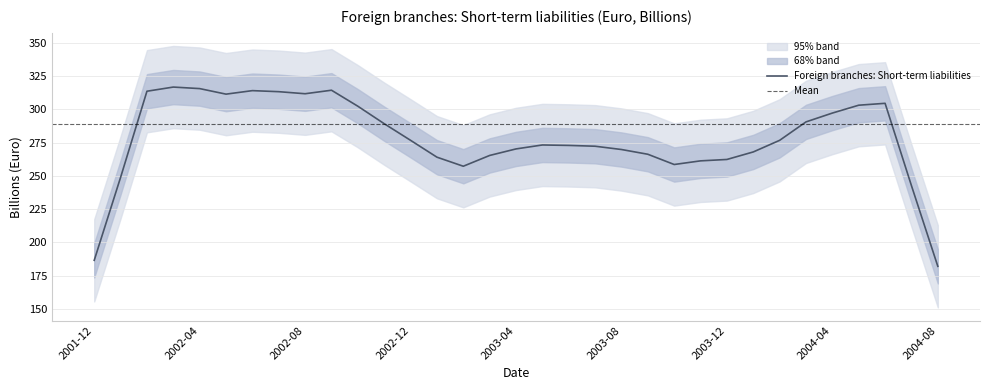

At which label does Foreign branches: Short-term liabilities reach its minimum?

2004-08